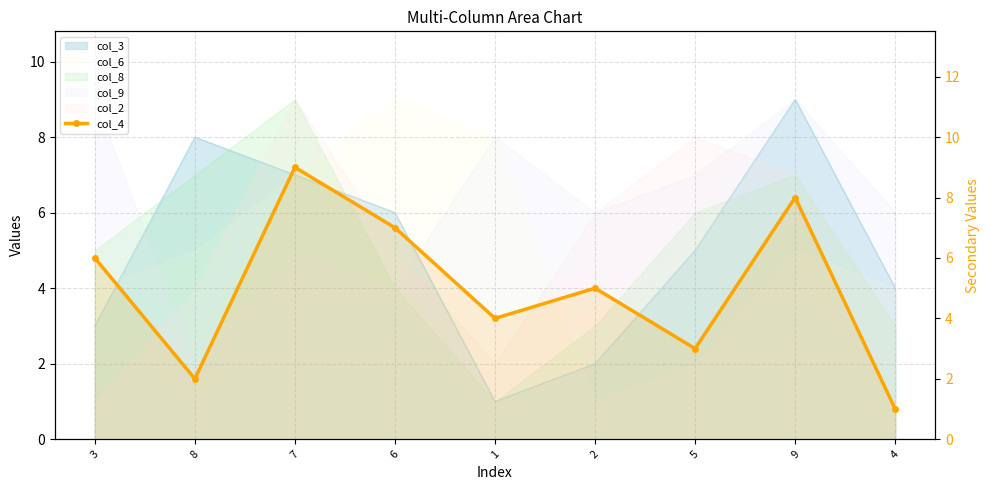

How many data points are less than 5?

4